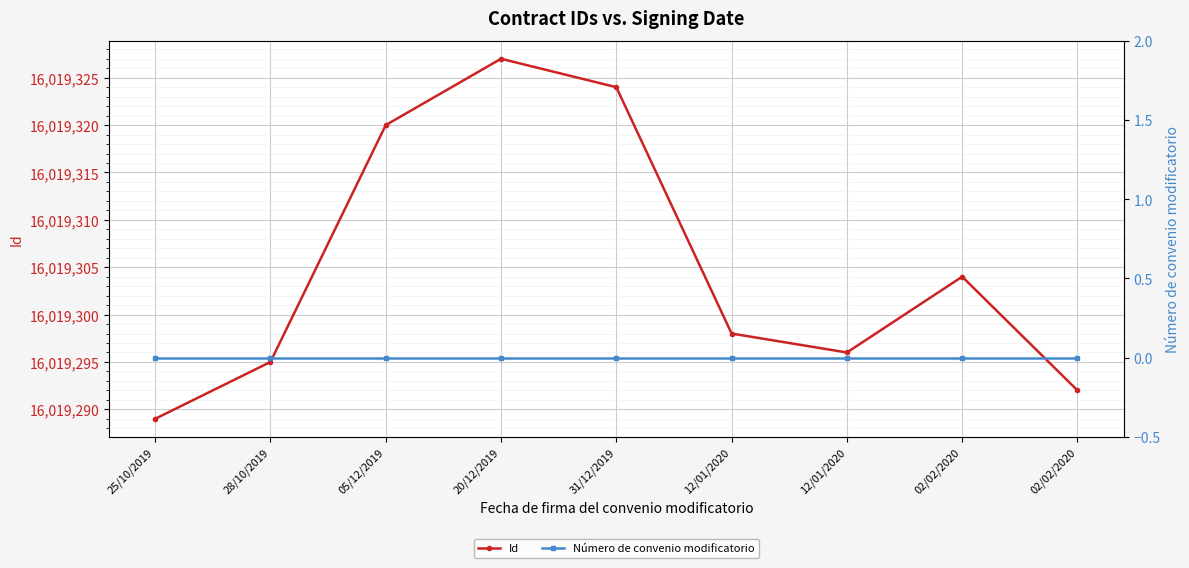

List the series in order of their overall mean, lowest first.

Número de convenio modificatorio, Id